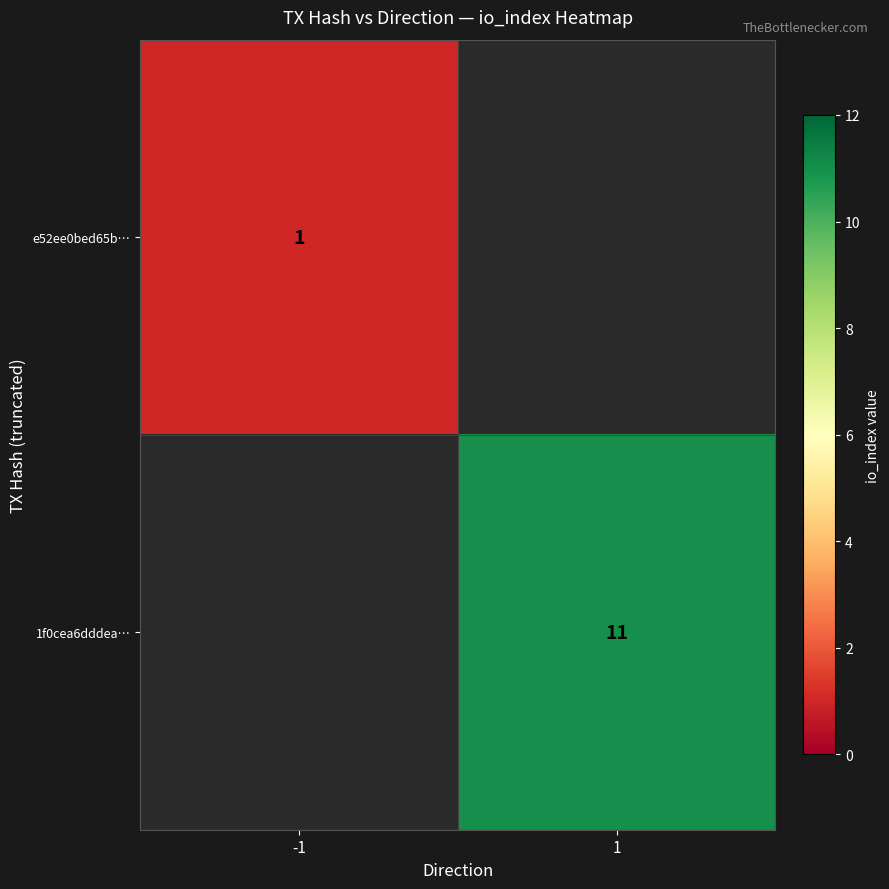

The value of e52ee0bed65b… at -1 is 1. True or false?

True